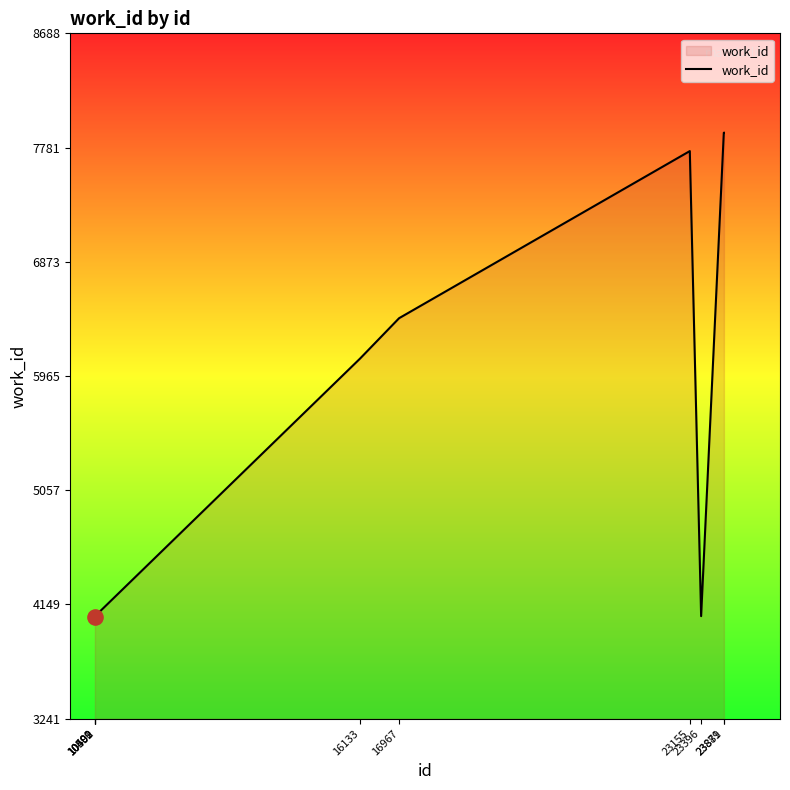

Approximately how many times larger is the value at 23881 compared to 10500?

1.9